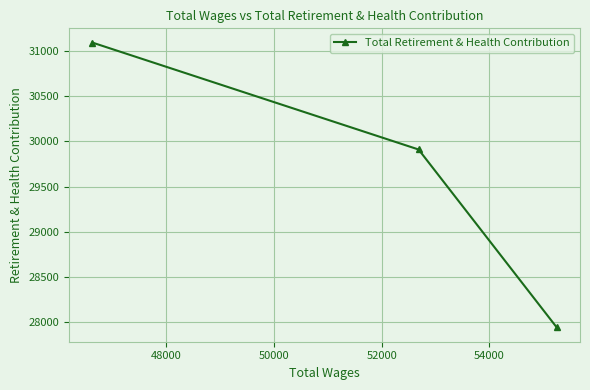

Between 46000 and 48000, which is larger?

48000